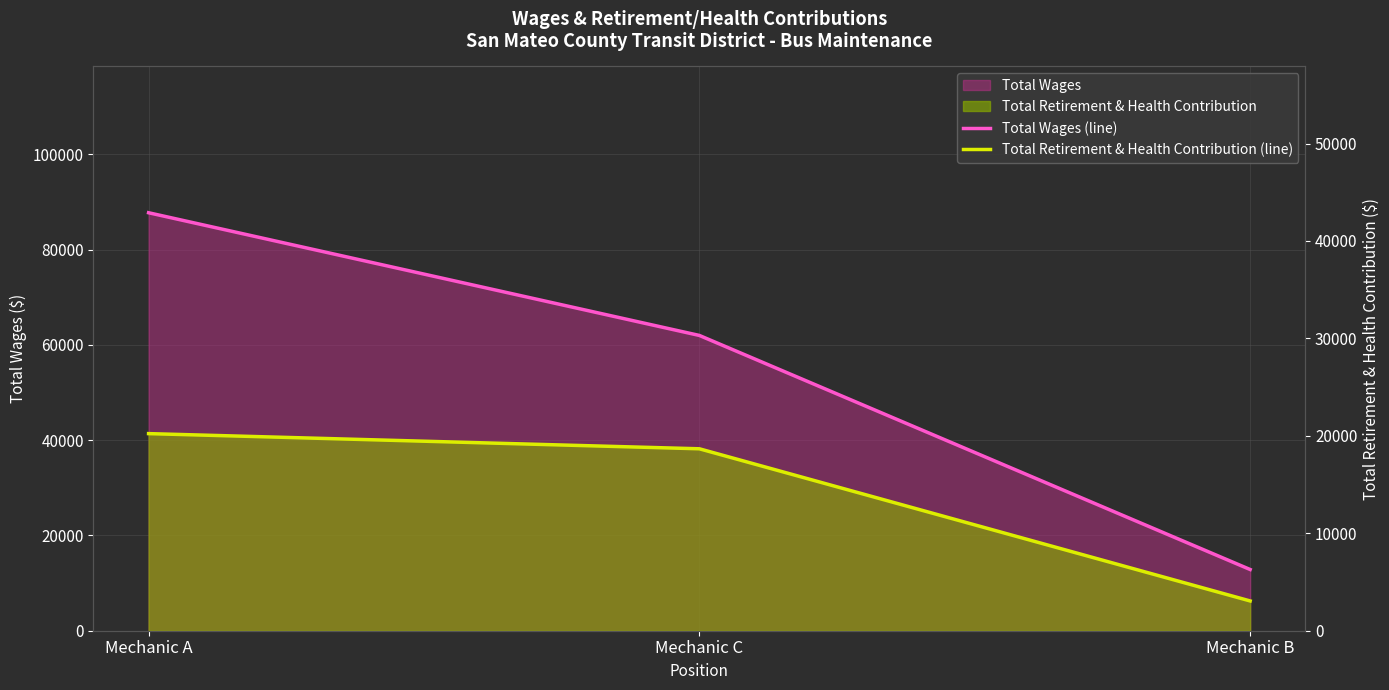

Is it true that Total Wages (line) equals 61968 at Mechanic C?

True